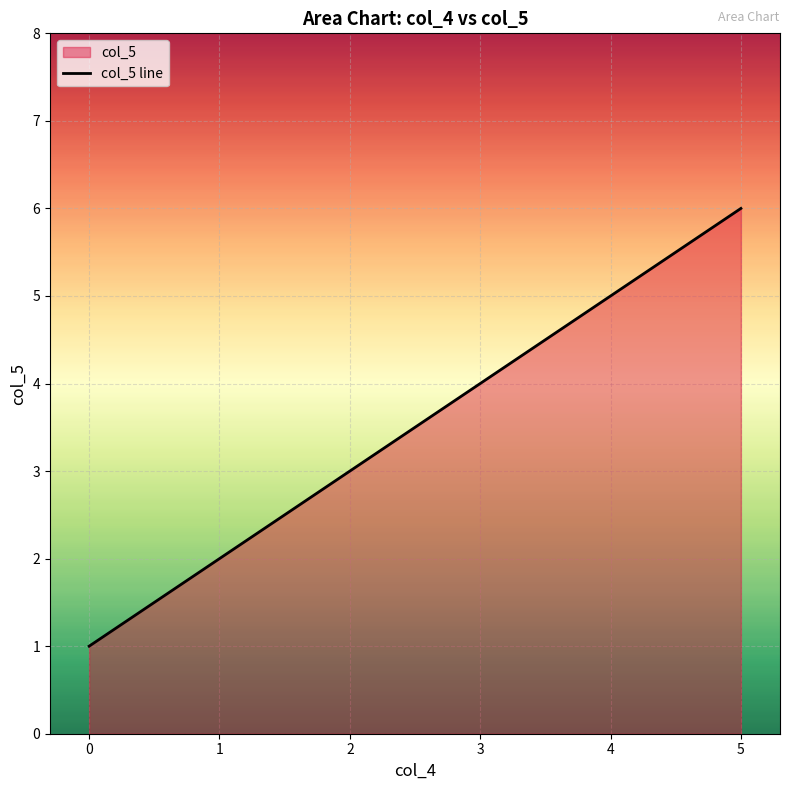

Reading left to right, list all the values displayed in this chart.

0=1	1=2	2=3	3=4	4=5	5=6